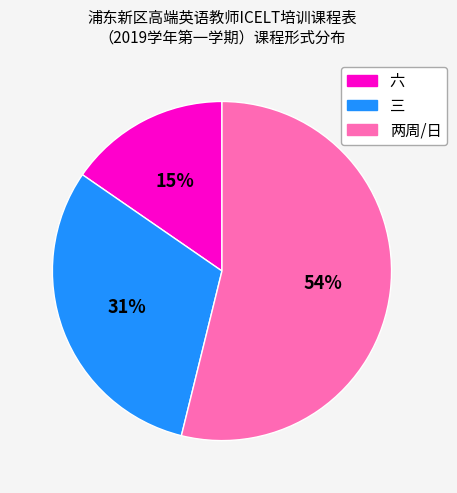

Which has a higher value, 六 or 两周/日?

两周/日